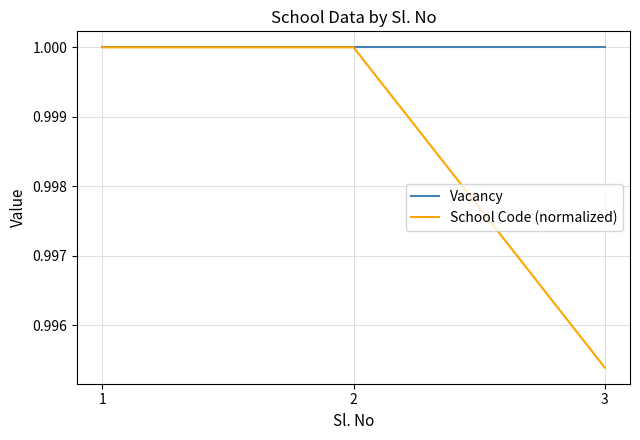

Rank the series at 3 from highest to lowest value.

Vacancy, School Code (normalized)